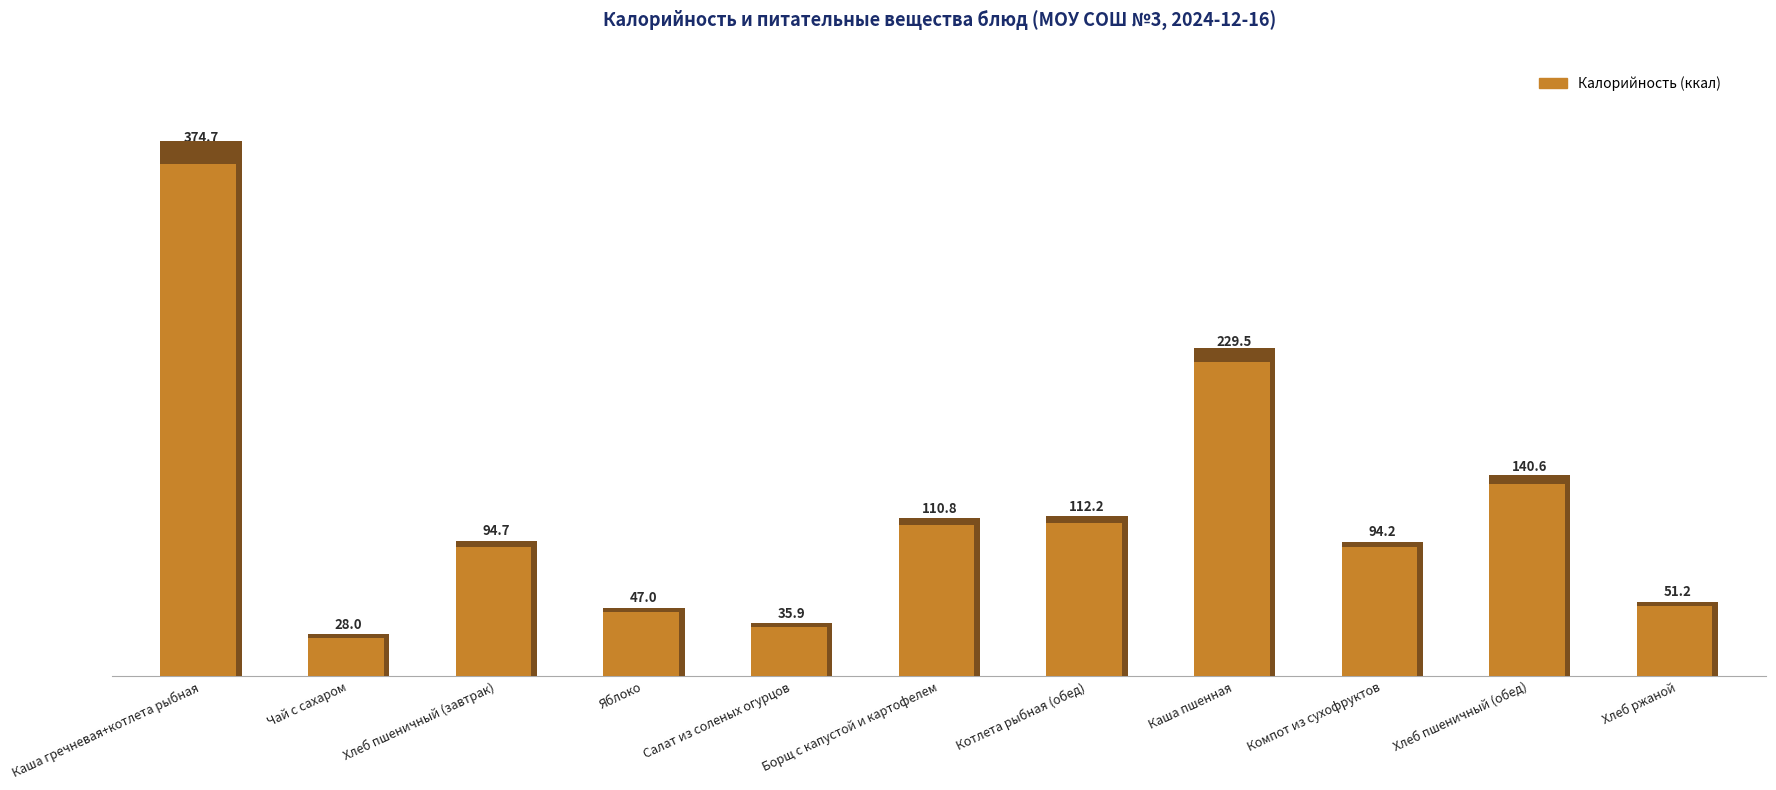

Where does the data first go above 94?

Каша гречневая+котлета рыбная